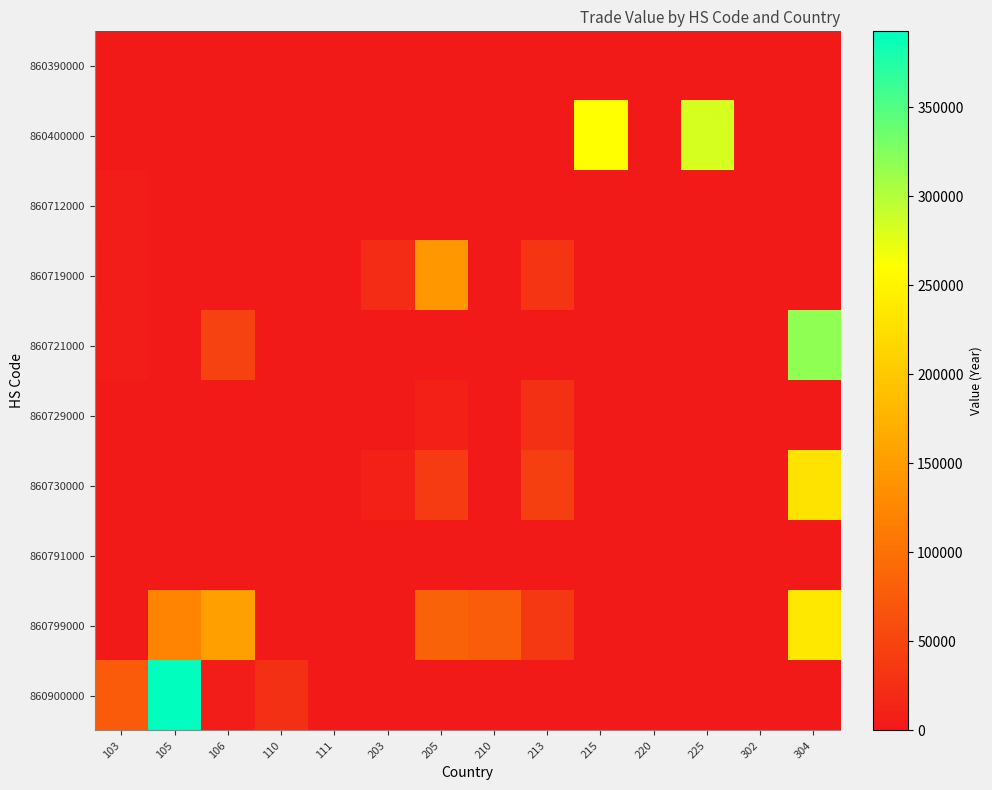

Reading left to right, what are all the values shown in this chart?

860390000: 103=694	105=0	106=0	110=0	111=0	203=0	205=0	210=0	213=0	215=0	220=0	225=0	302=0	304=0
860400000: 103=0	105=0	106=0	110=0	111=0	203=0	205=0	210=0	213=0	215=260945	220=0	225=283733	302=0	304=0
860712000: 103=3731	105=0	106=0	110=0	111=0	203=0	205=0	210=0	213=0	215=0	220=0	225=0	302=0	304=0
860719000: 103=4658	105=0	106=0	110=0	111=0	203=20179	205=144802	210=0	213=31289	215=0	220=0	225=0	302=0	304=1526
860721000: 103=3218	105=0	106=47377	110=0	111=0	203=0	205=0	210=0	213=237	215=0	220=912	225=0	302=0	304=317874
860729000: 103=208	105=751	106=0	110=0	111=0	203=0	205=7841	210=0	213=26123	215=1254	220=0	225=0	302=0	304=0
860730000: 103=0	105=0	106=0	110=0	111=0	203=7892	205=39441	210=0	213=43537	215=0	220=0	225=0	302=0	304=230296
860791000: 103=0	105=1283	106=0	110=275	111=0	203=0	205=0	210=0	213=1765	215=0	220=0	225=0	302=0	304=0
860799000: 103=0	105=122006	106=153086	110=1238	111=223	203=0	205=83809	210=77879	213=34635	215=0	220=0	225=0	302=2461	304=236073
860900000: 103=75592	105=392722	106=4501	110=27109	111=262	203=0	205=0	210=0	213=0	215=0	220=0	225=0	302=0	304=0